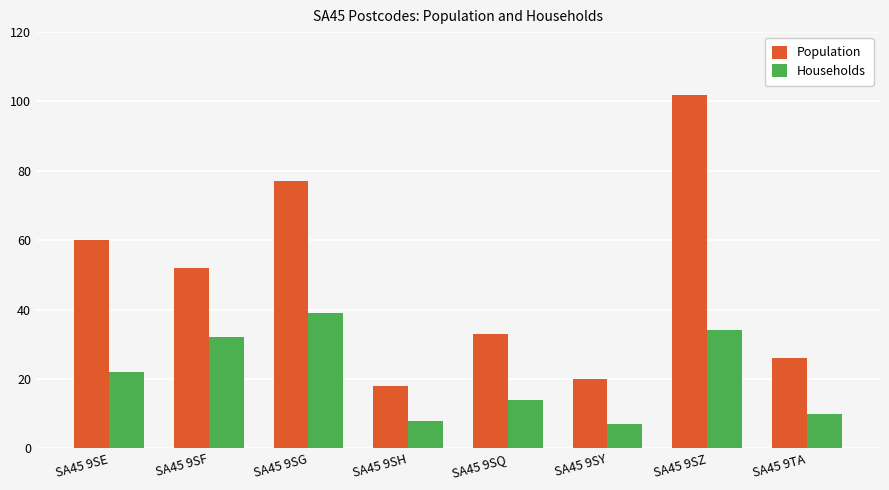

Is the value of Households at SA45 9SG greater than the value of Population at SA45 9SY?

Yes